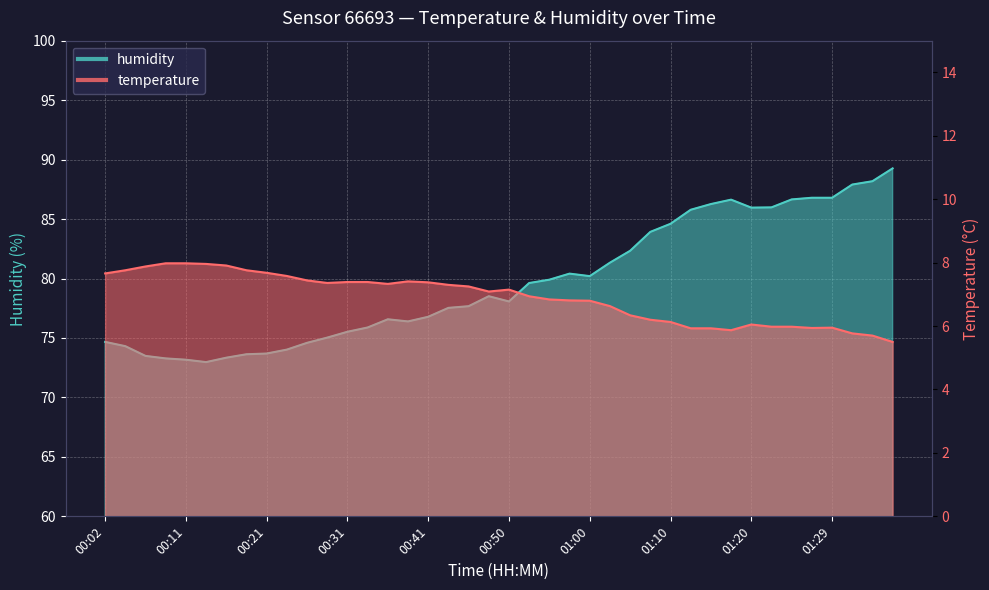

What is the label of the 14th point from the left?

00:33